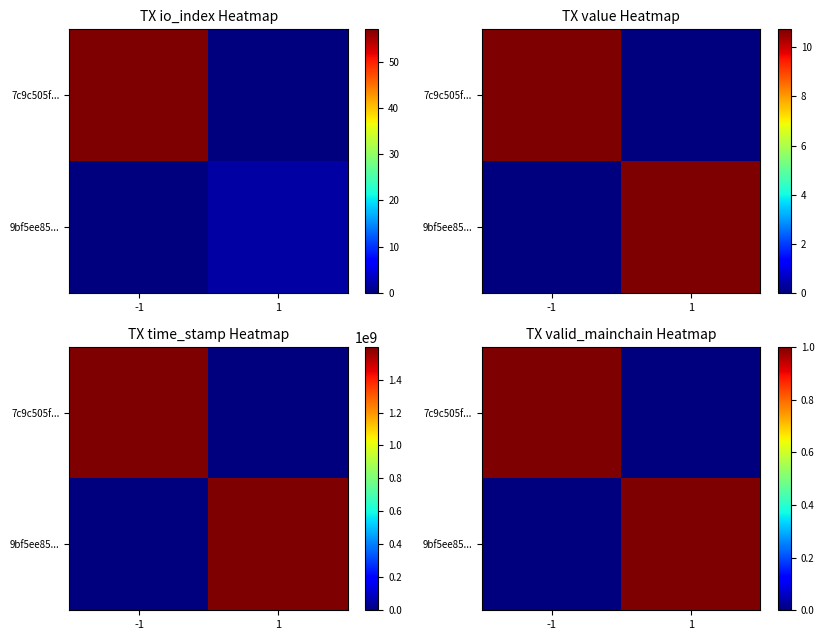

How many positive values does the 7c9c505f... series have?

1